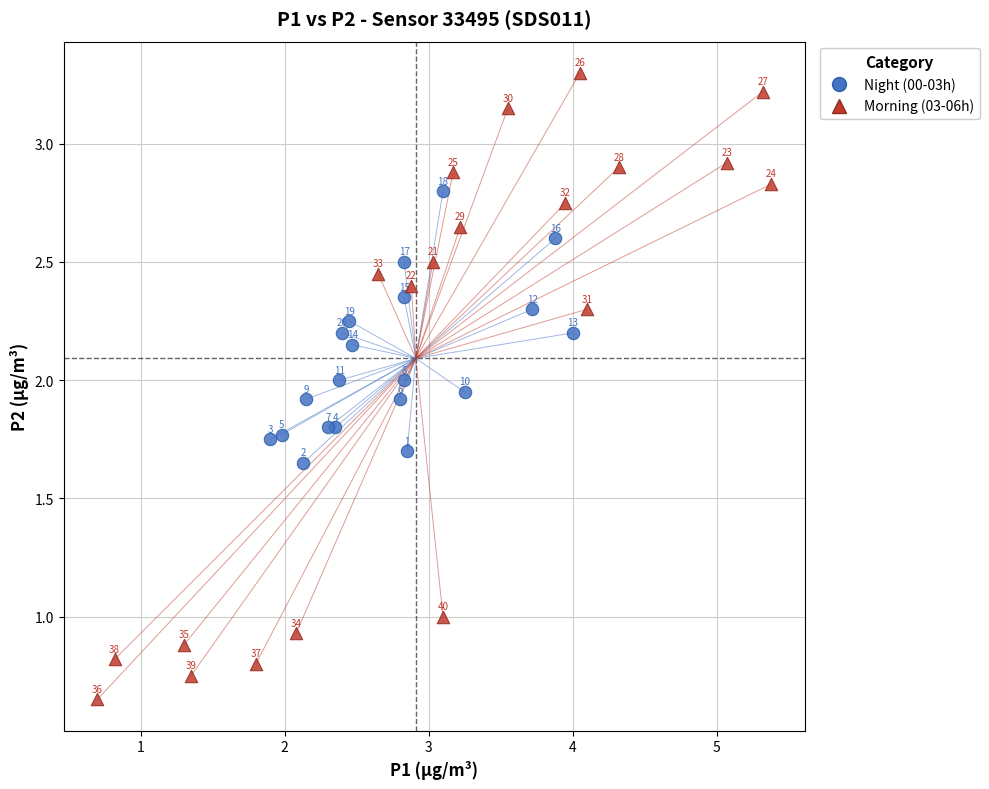

Which series contains the lowest Y value?

Morning (03-06h)